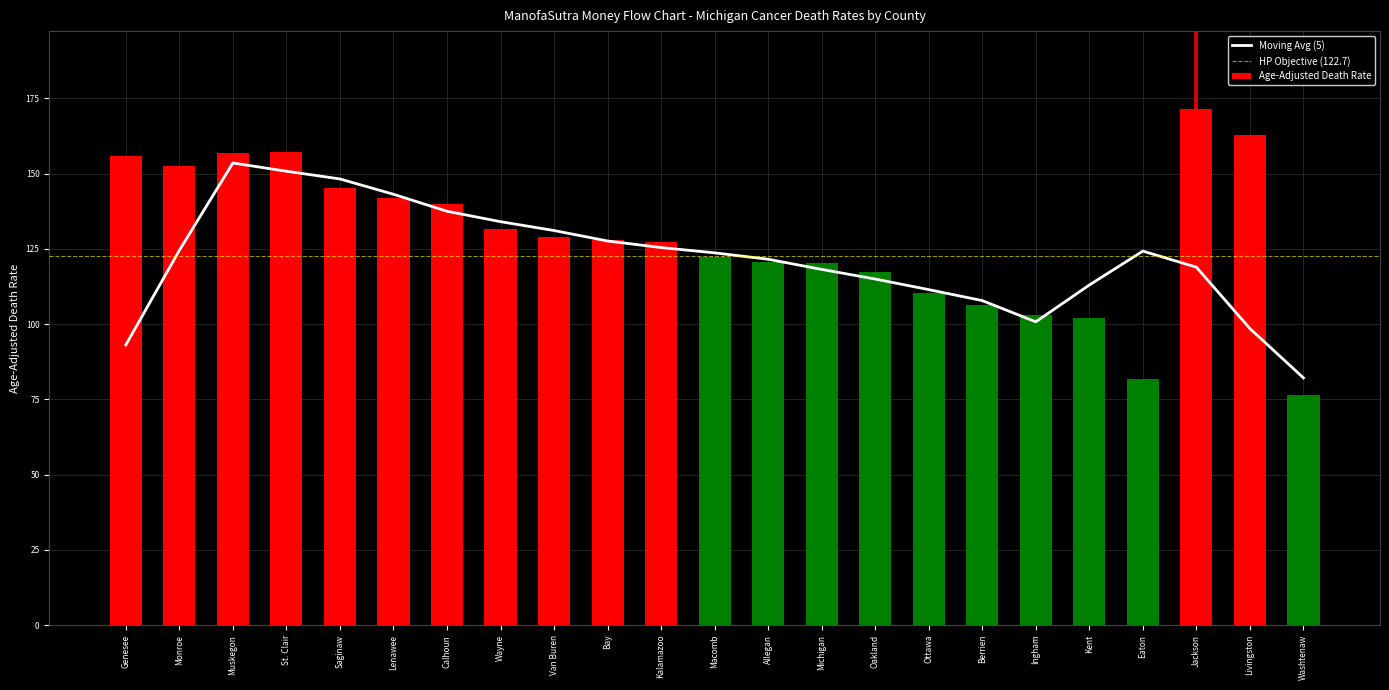

Rank the categories by value from highest to lowest.

Jackson, Livingston, St. Clair, Muskegon, Genesee, Monroe, Saginaw, Lenawee, Calhoun, Wayne, Van Buren, Bay, Kalamazoo, Macomb, Allegan, Michigan, Oakland, Ottawa, Berrien, Ingham, Kent, Eaton, Washtenaw